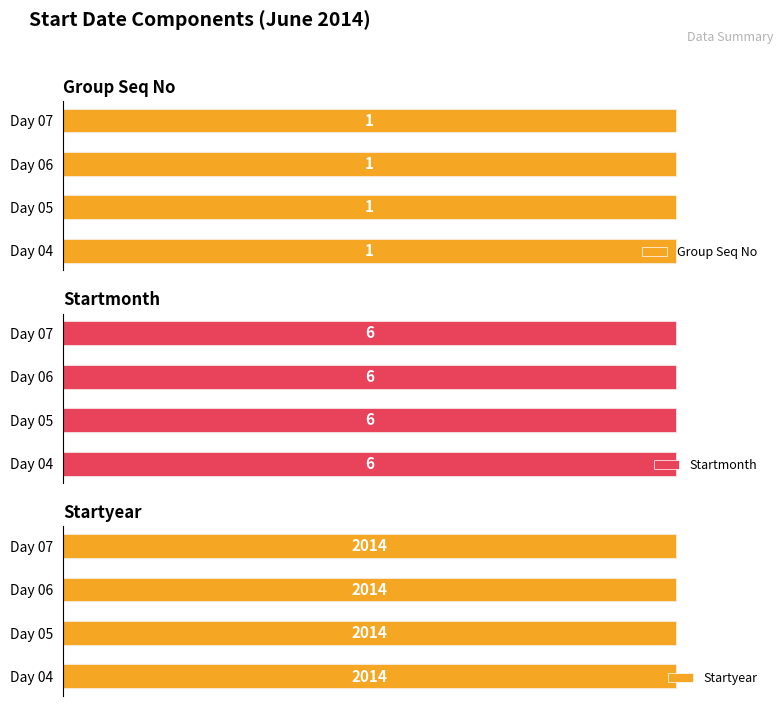

True or false: Startyear has a value of 2014 at 05.

True